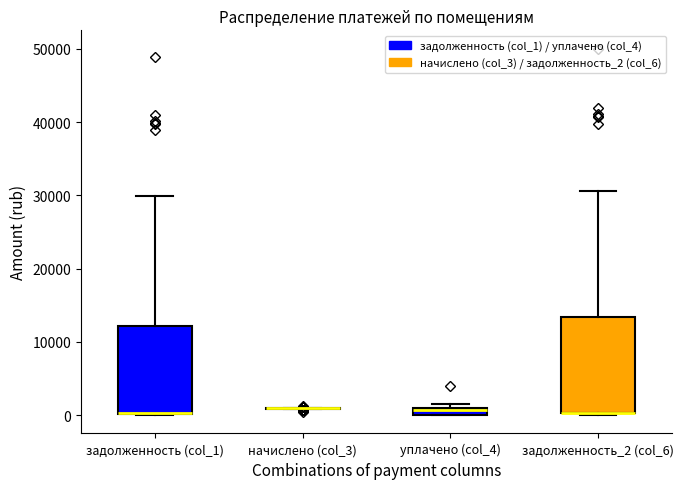

Which box is the tallest, from its lower edge to its upper edge?

задолженность_2 (col_6)